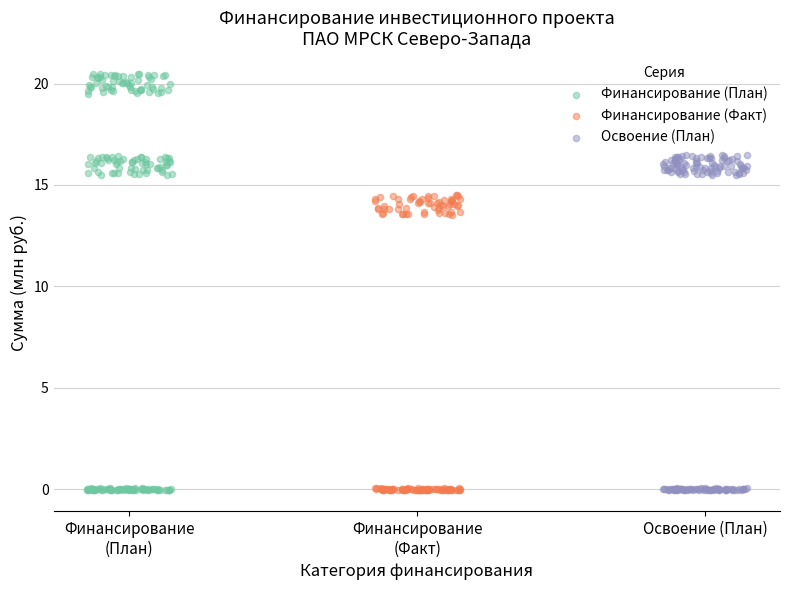

What are all the series names shown in the legend?

Финансирование (План), Финансирование (Факт), Освоение (План)